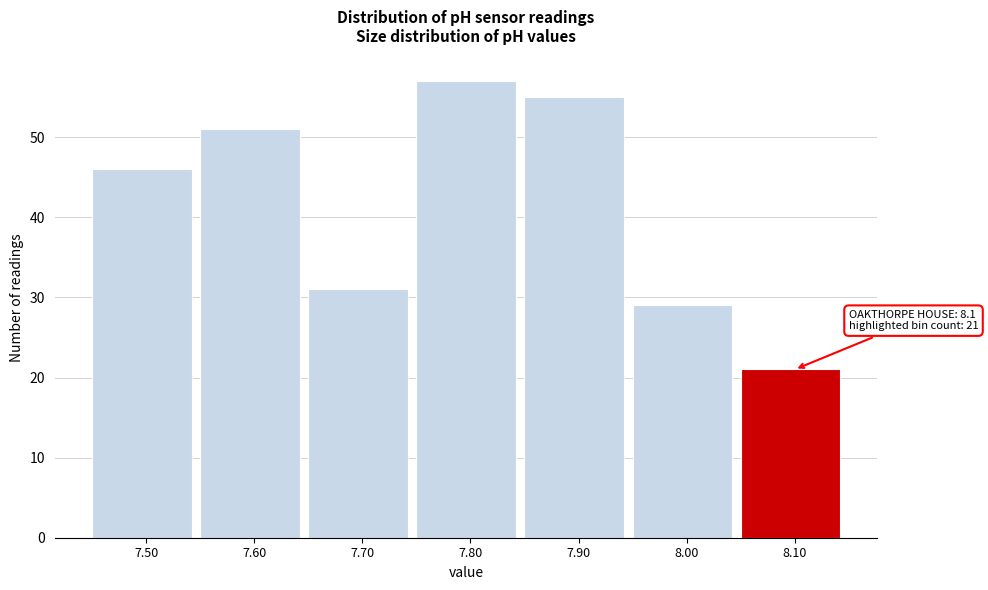

Which range on the x-axis has the tallest bar?

7.75 to 7.85